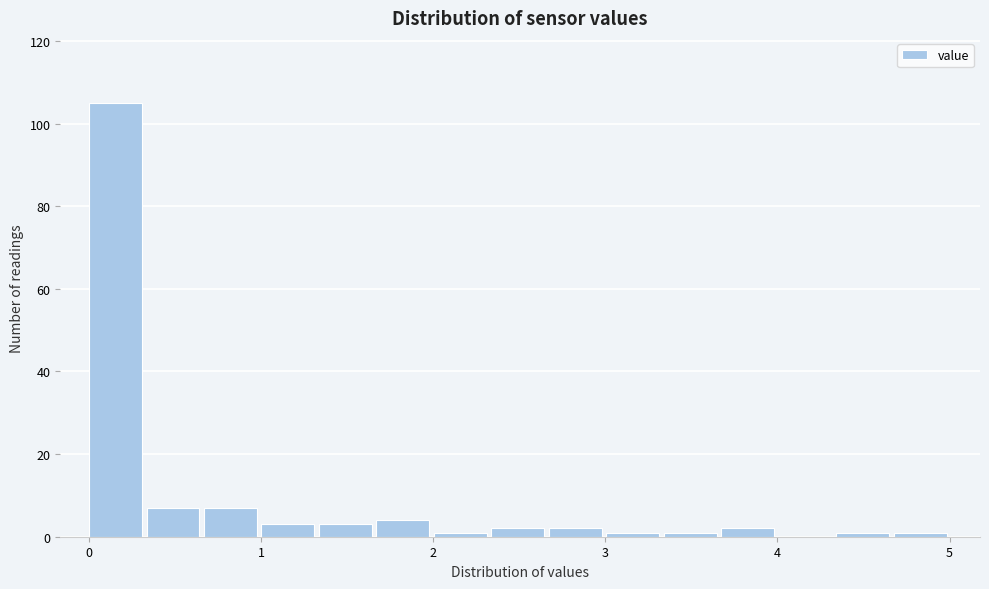

Around what value on the x-axis is the tallest bar? Give the approximate position of its centre, as read against the axis.

0.2